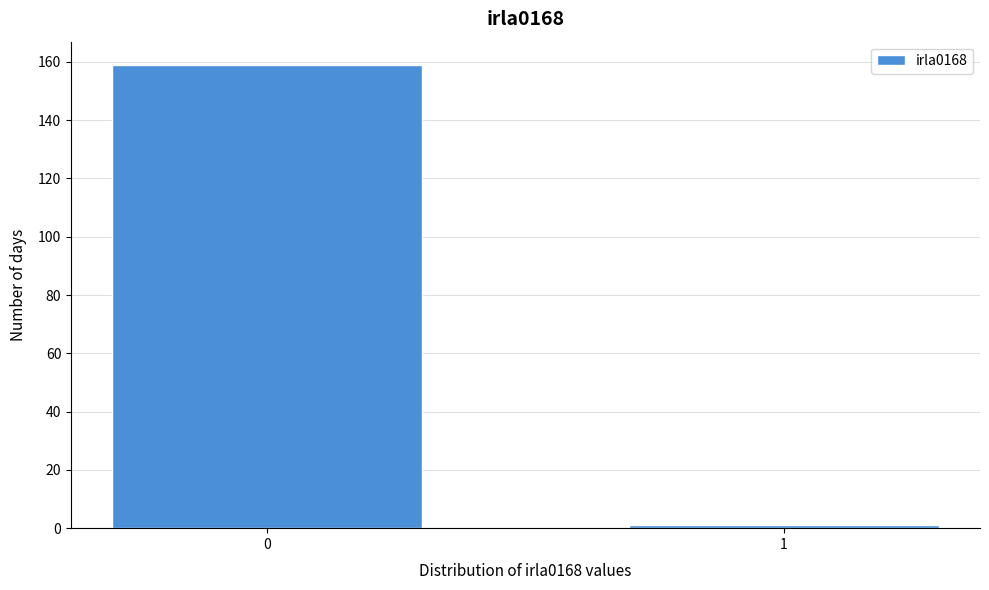

Reading left to right, transcribe all the data shown in this chart.

0=159	1=1